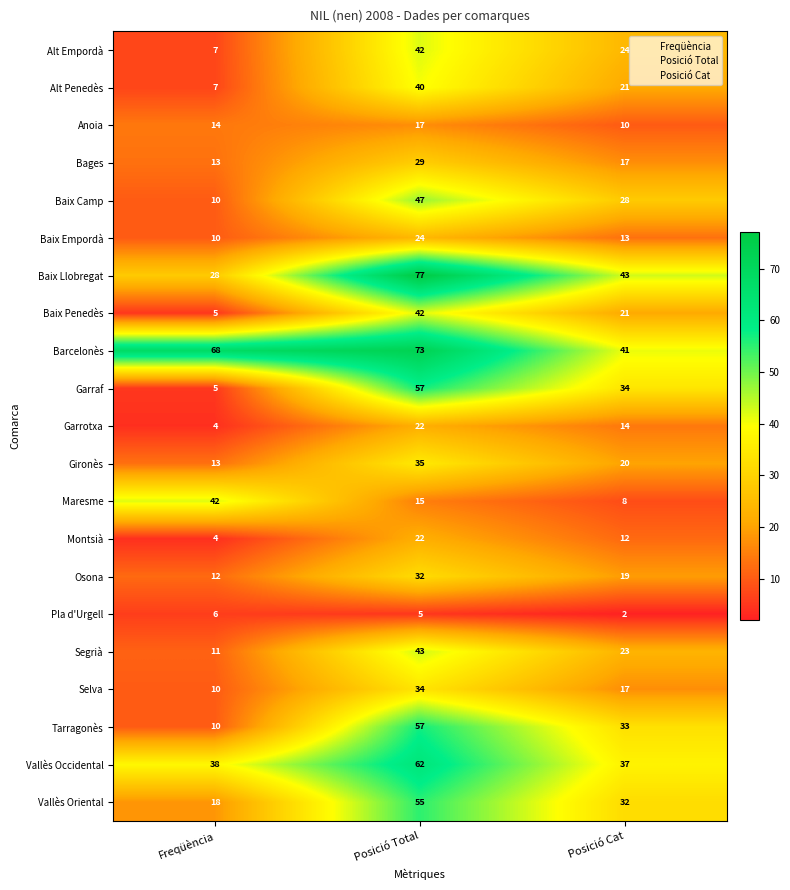

What is the greatest value displayed?

77